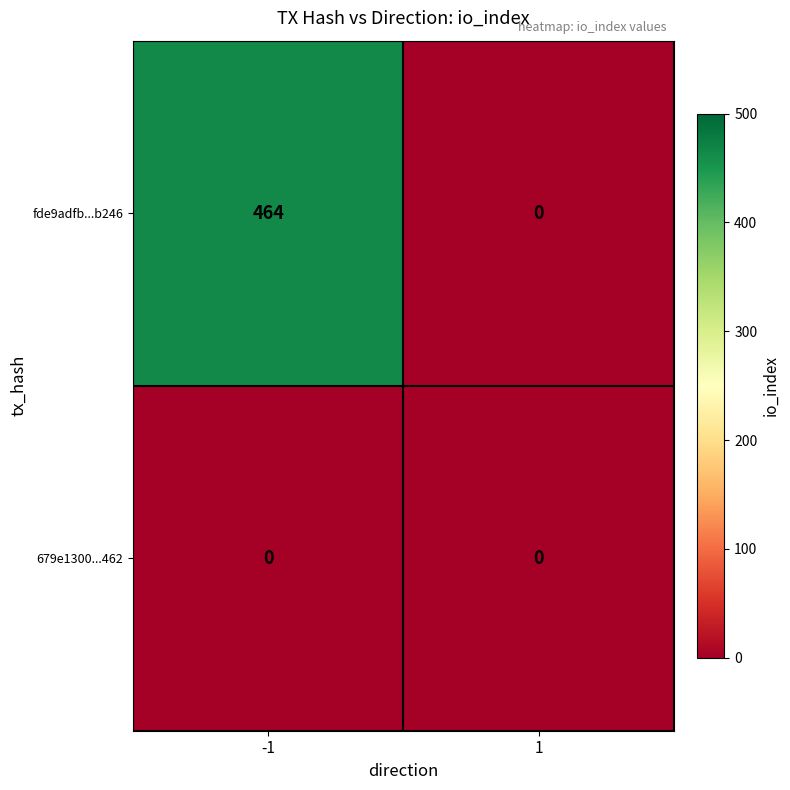

True or false: fde9adfb...b246 has a value of 464 at -1.

True